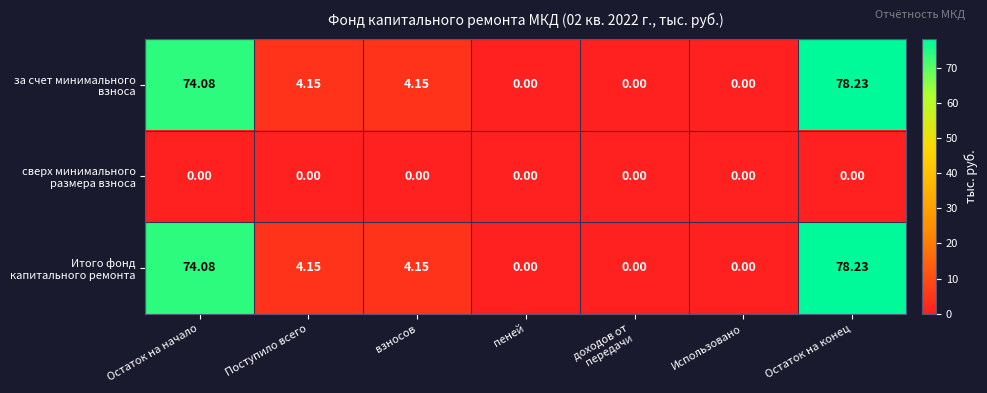

Which label corresponds to the largest value in the chart?

Остаток на конец